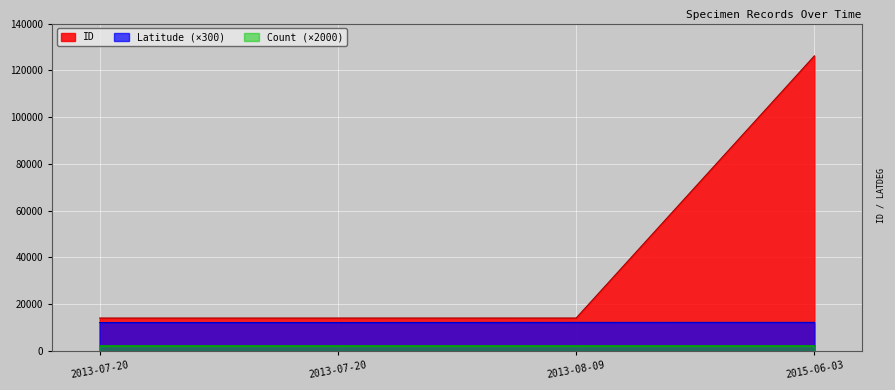

List the labels in order of Latitude value, smallest first.

2013-07-20, 2013-07-20, 2013-08-09, 2015-06-03